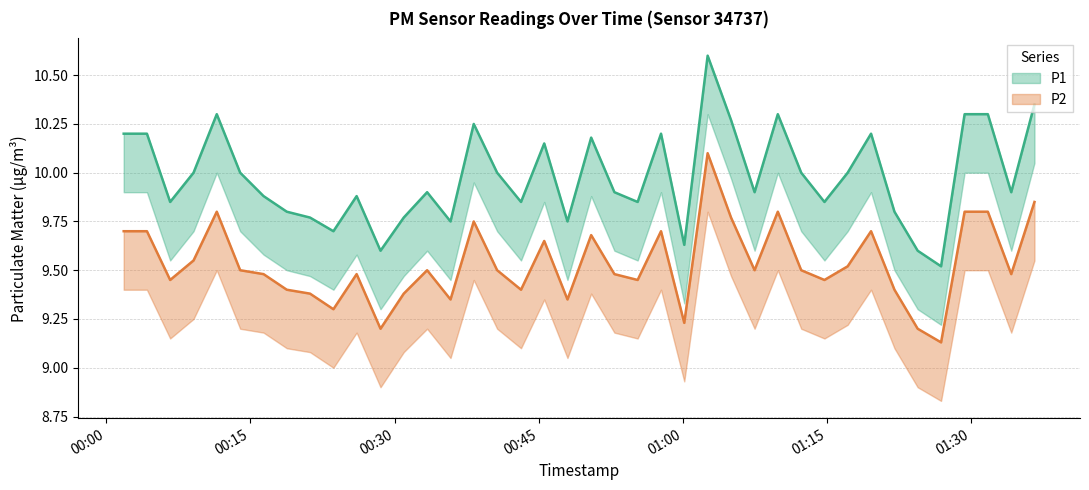

List the series in order of their peak value, lowest first.

P2, P1